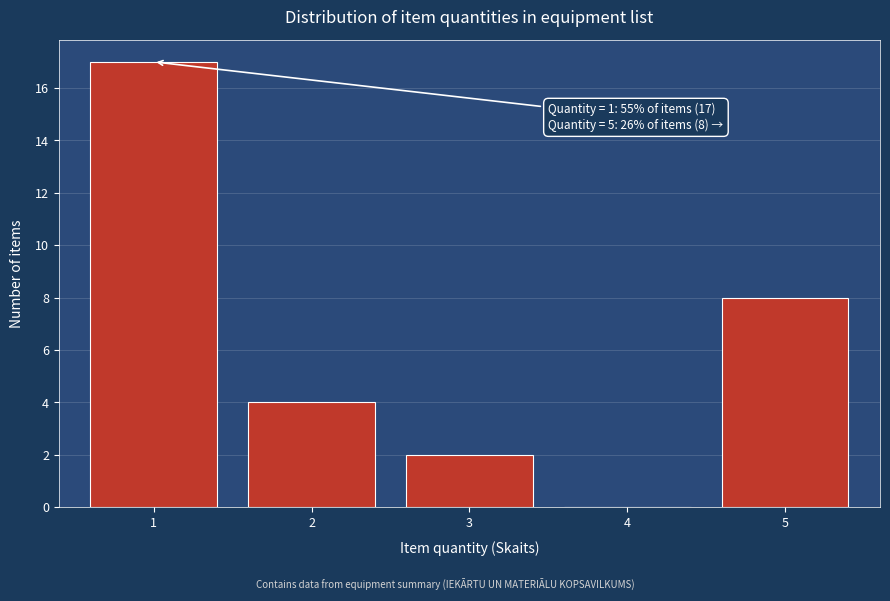

Reading right to left, transcribe all the data shown in this chart.

5=8	4=0	3=2	2=4	1=17